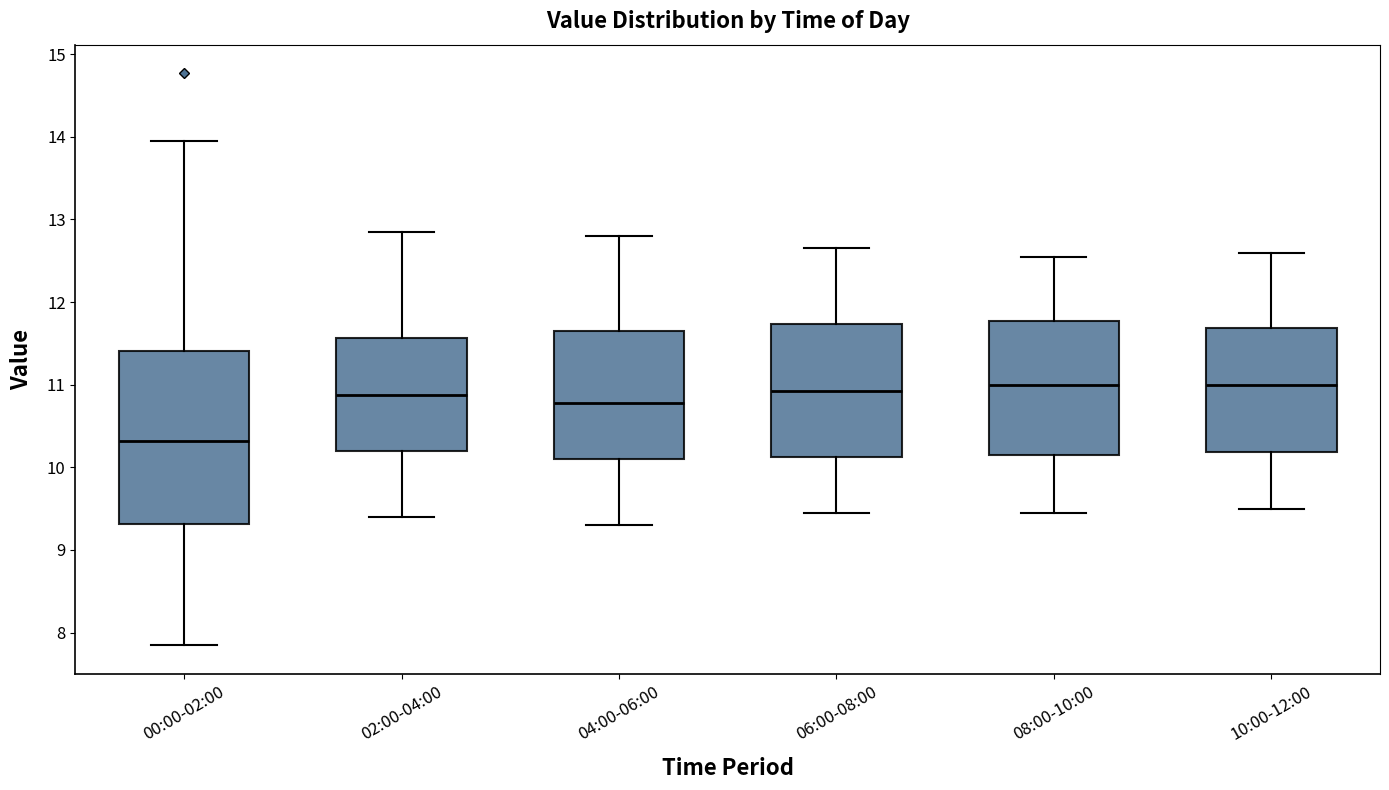

Where does the median line of the box for 10:00-12:00 sit on the y-axis? The values are not printed on the chart, so give them approximately, as read against the axis.

11.0